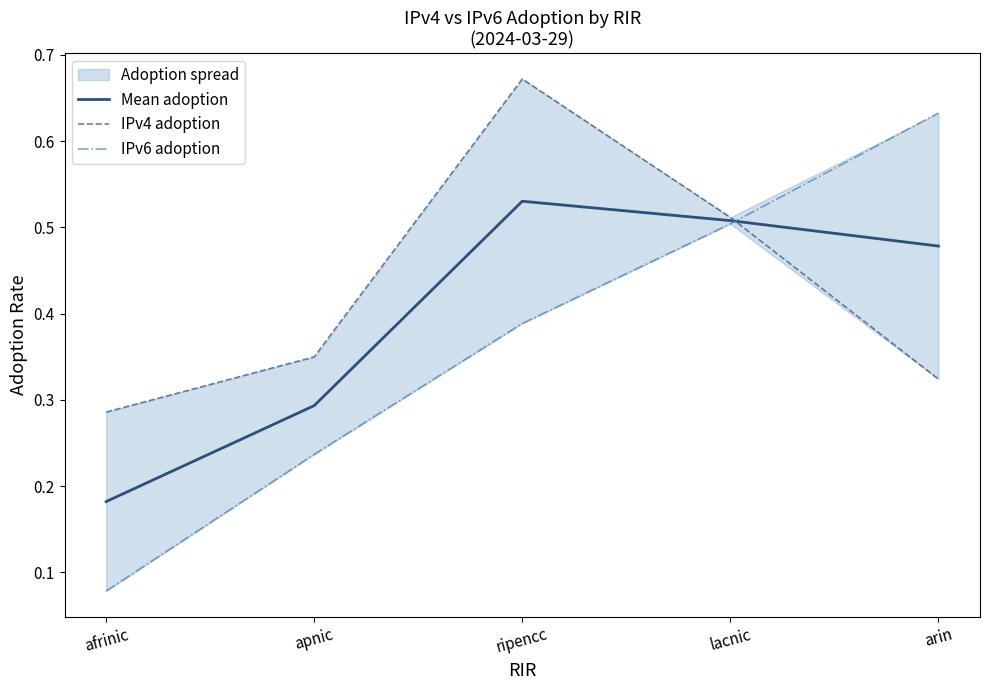

Reading right to left, what are all the values shown in this chart?

Mean adoption: 0.5	0.5	0.5	0.3	0.2
IPv4 adoption: 0.3	0.5	0.7	0.3	0.3
IPv6 adoption: 0.6	0.5	0.4	0.2	0.1